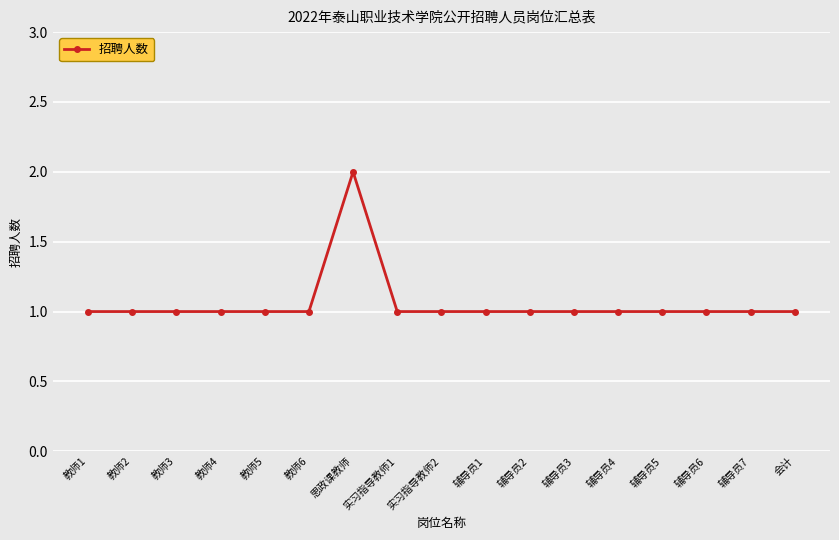

What is the label of the 12th point from the left?

辅导员3